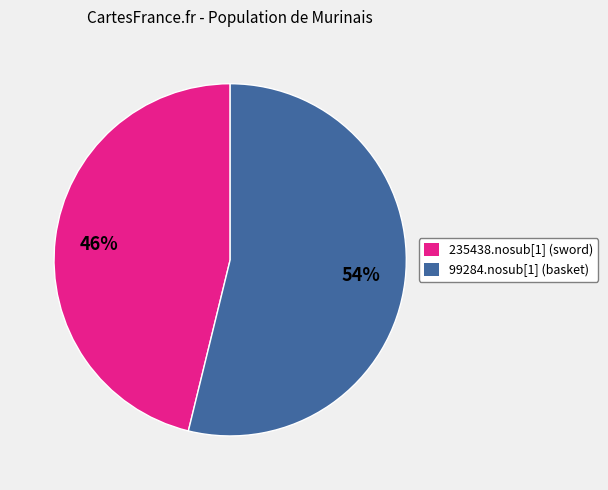

Between 99284.nosub[1] (basket) and 235438.nosub[1] (sword), which is larger?

99284.nosub[1] (basket)